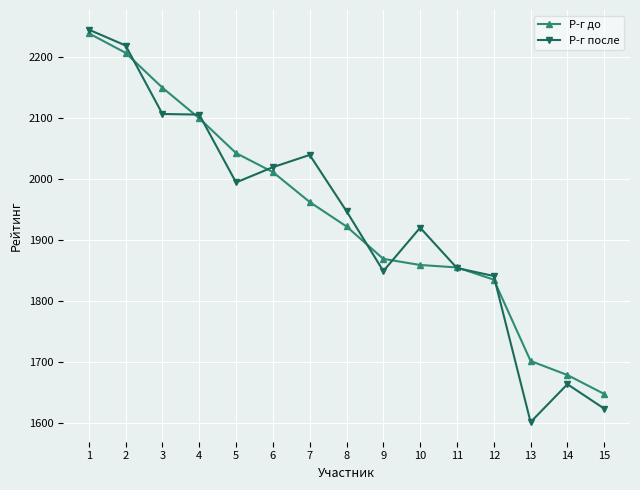

Which series has the largest range (max minus min)?

Р-г после